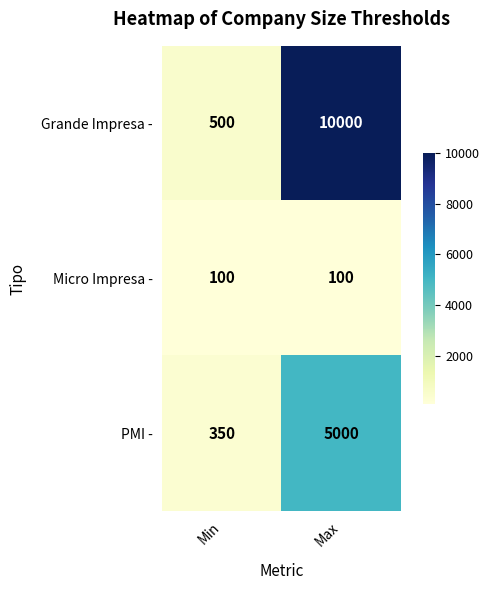

What is the greatest value displayed?

10000